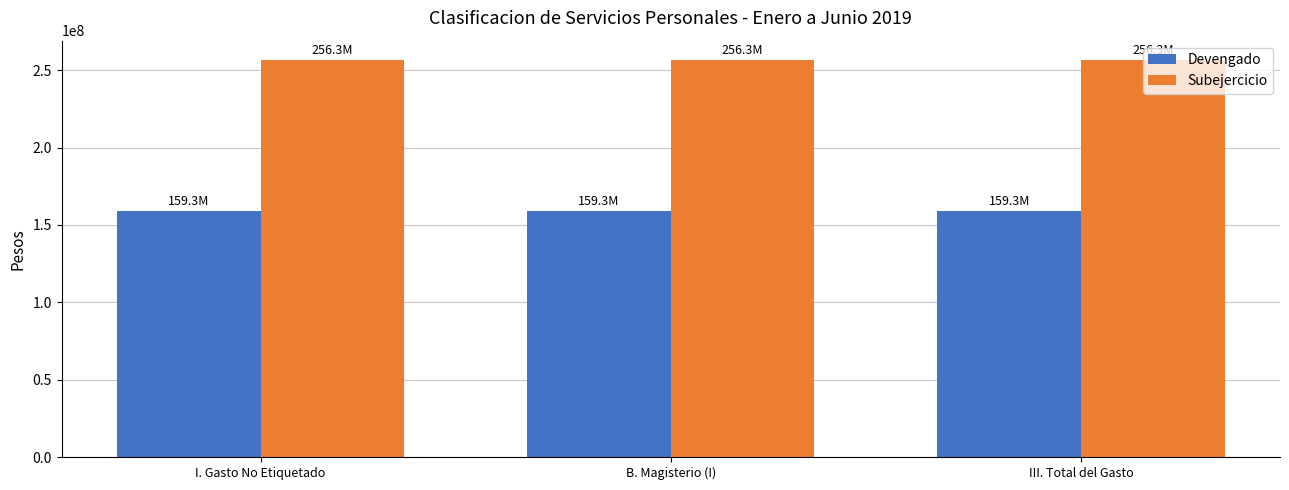

Rank the series by their average value, from highest to lowest.

Subejercicio, Devengado